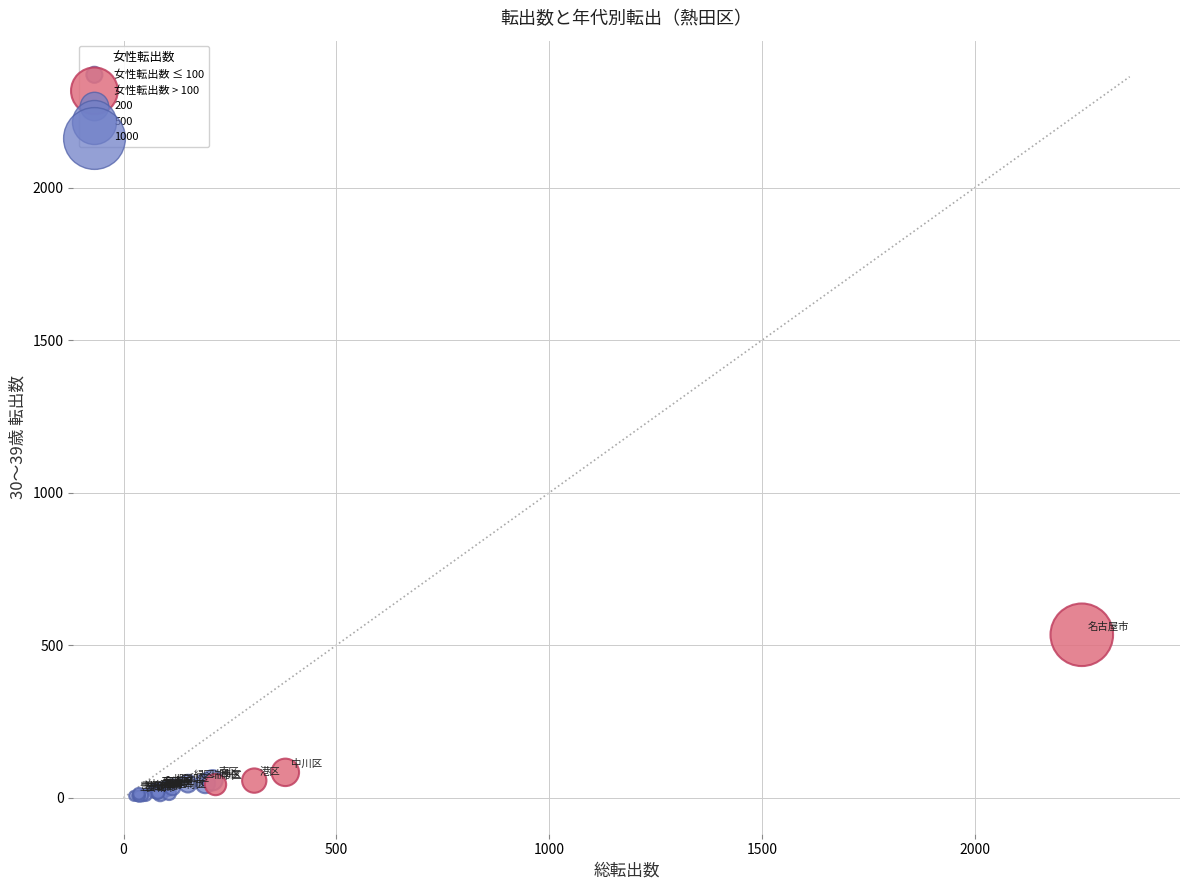

Which series has the largest Y range (max minus min)?

女性転出数 > 100